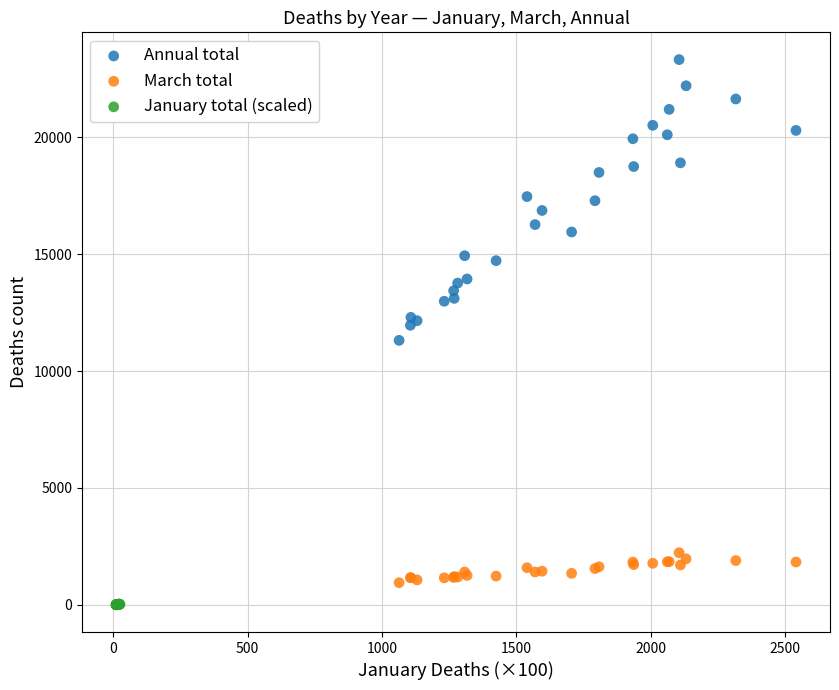

Which series reaches the minimum Y coordinate?

January total (scaled)